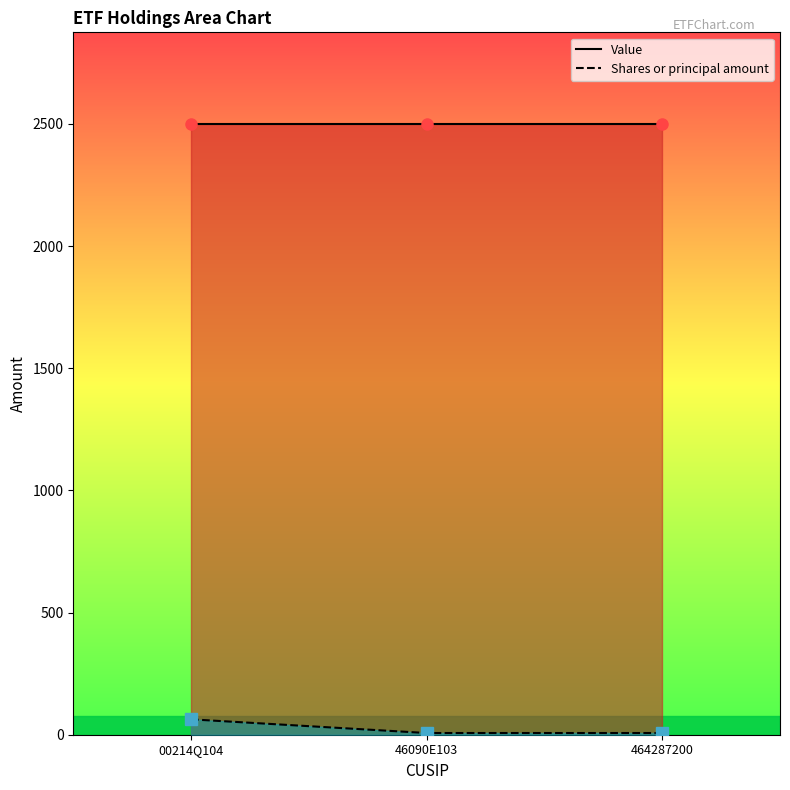

True or false: Shares or principal amount has a value of 63 at 00214Q104.

True